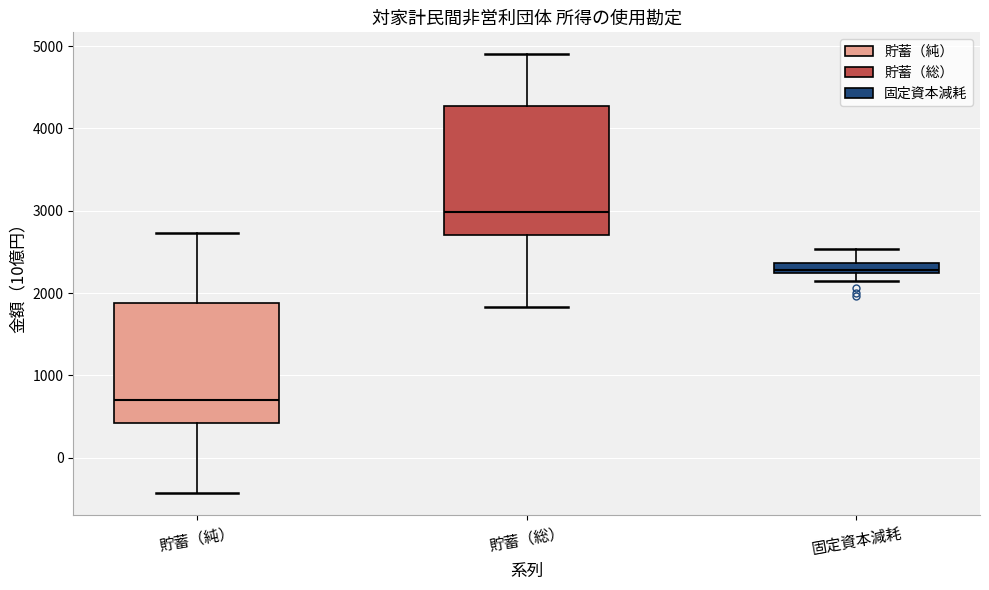

Which box has the highest median line?

貯蓄（総）